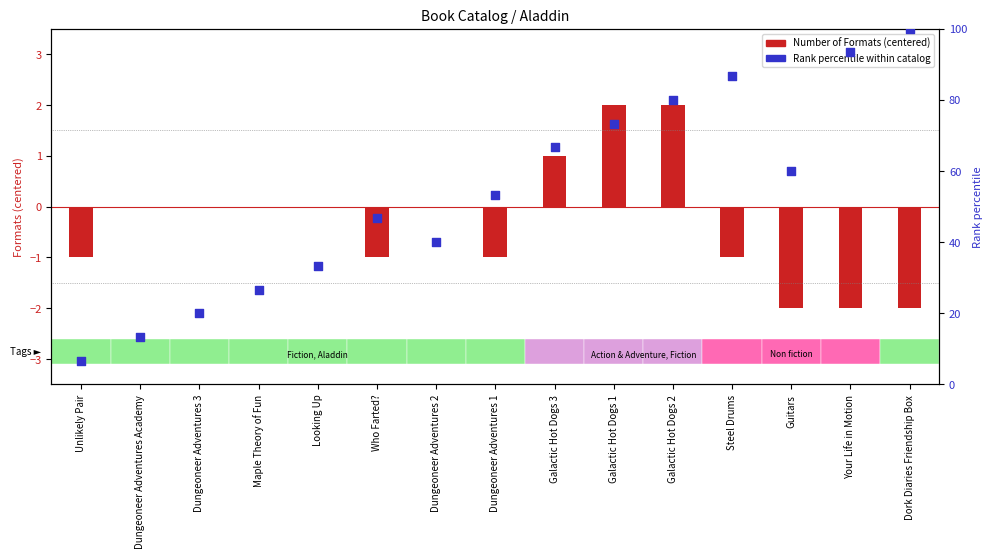

Which series has the widest spread of Y values?

Rank percentile within catalog